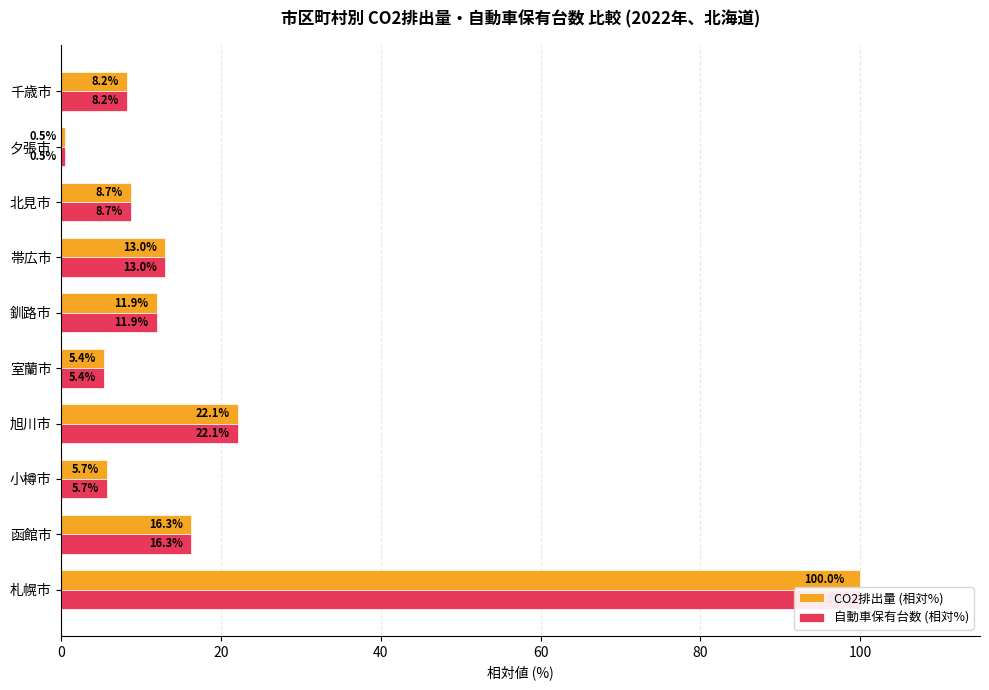

True or false: CO2排出量 (相対%) has a value of 22.4 at 札幌市.

False